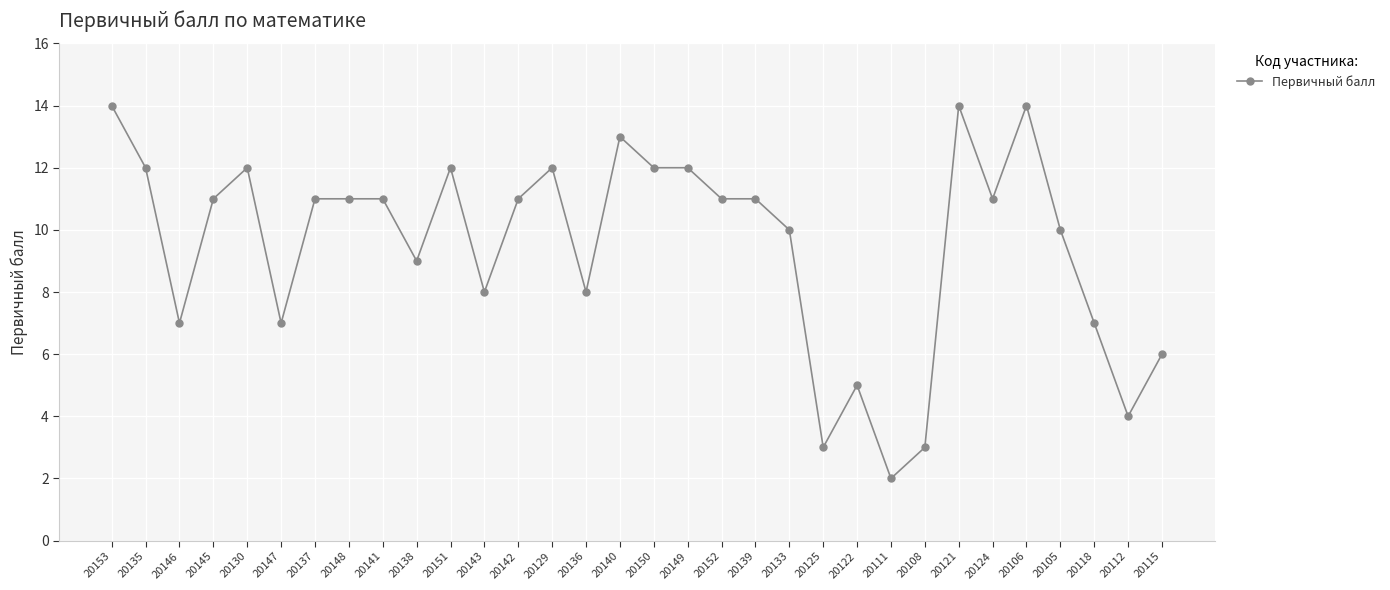

Between 20145 and 20111, which is larger?

20145